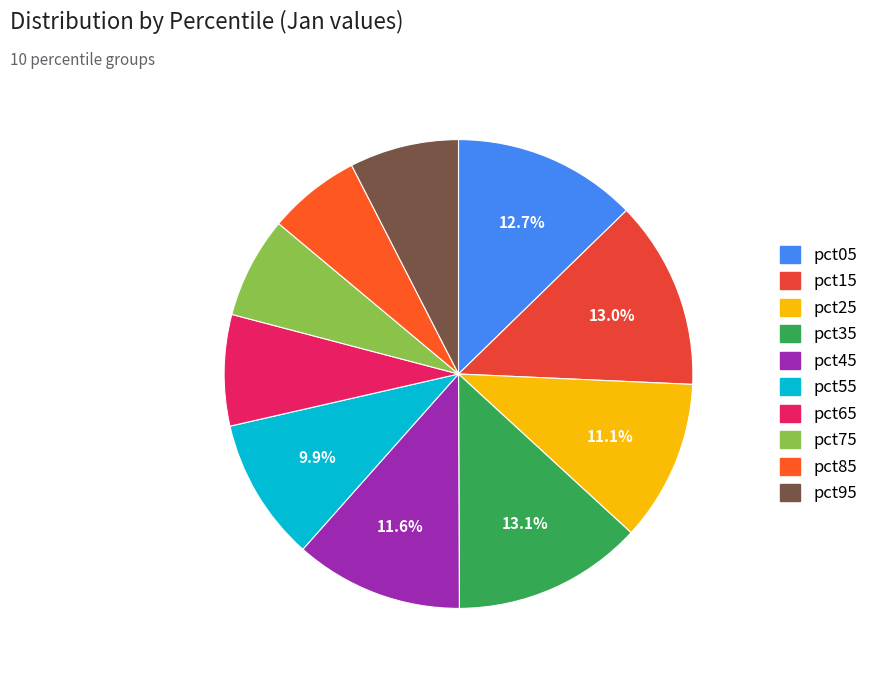

How many slices are in this pie chart?

10